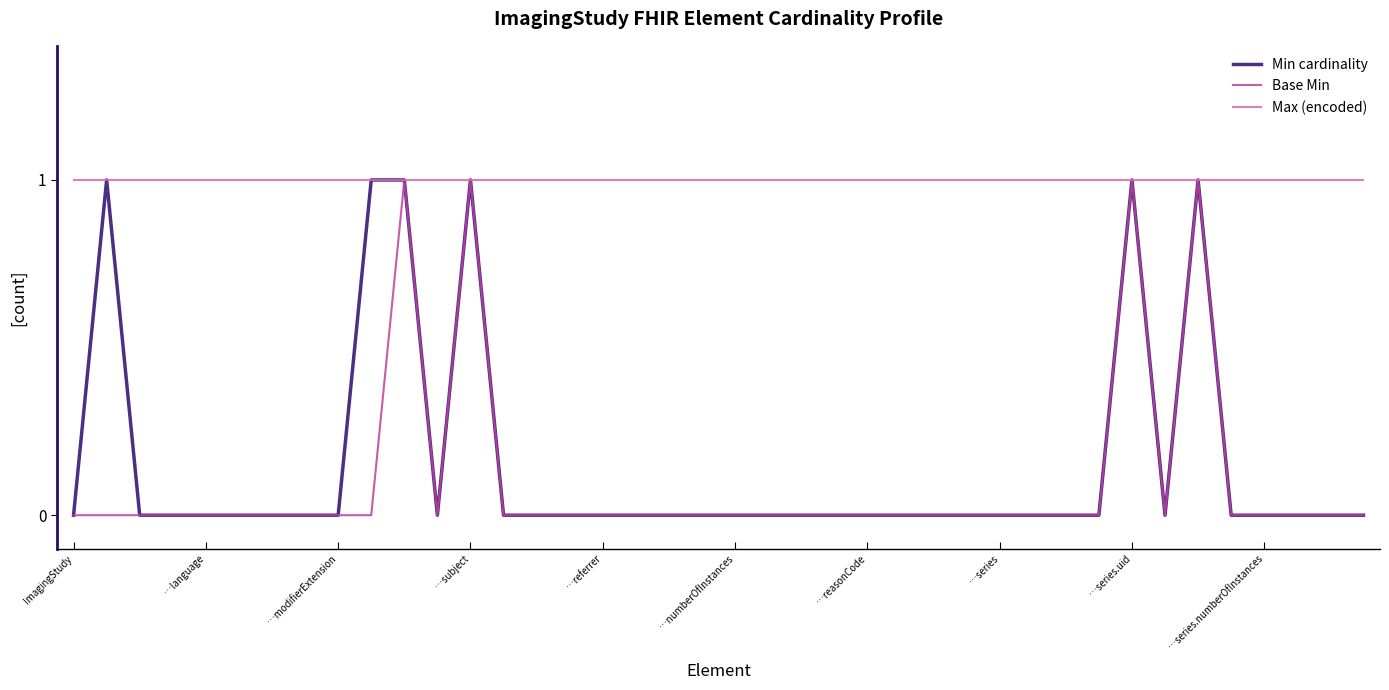

Which series has the largest total across all categories?

Max (encoded)